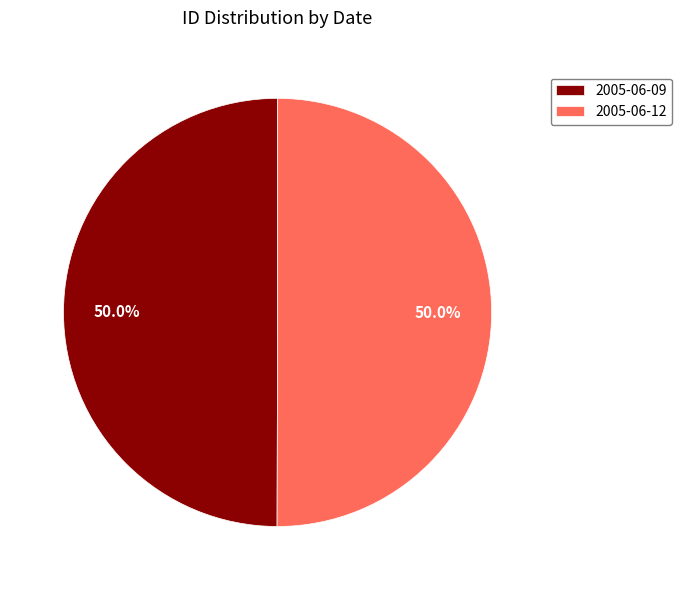

Is it true that 2005-06-09 is 61% of the pie?

False